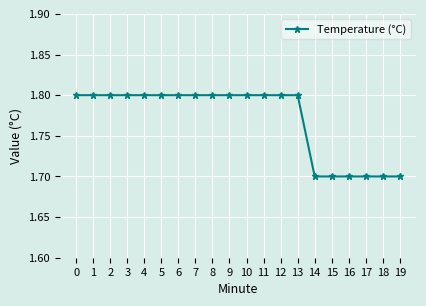

The value at 19 is 2.4. True or false?

False